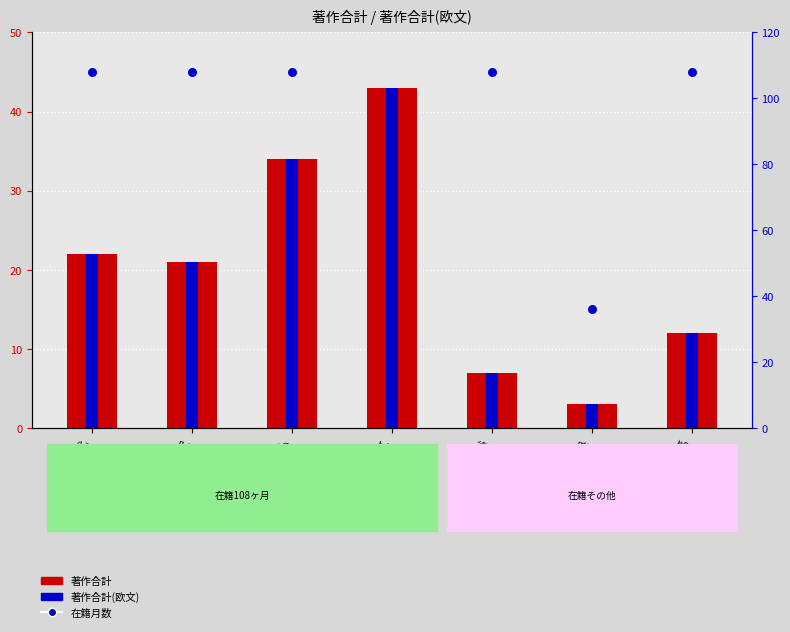

What are all the series names shown in the legend?

著作合計, 著作合計(欧文), 在籍月数